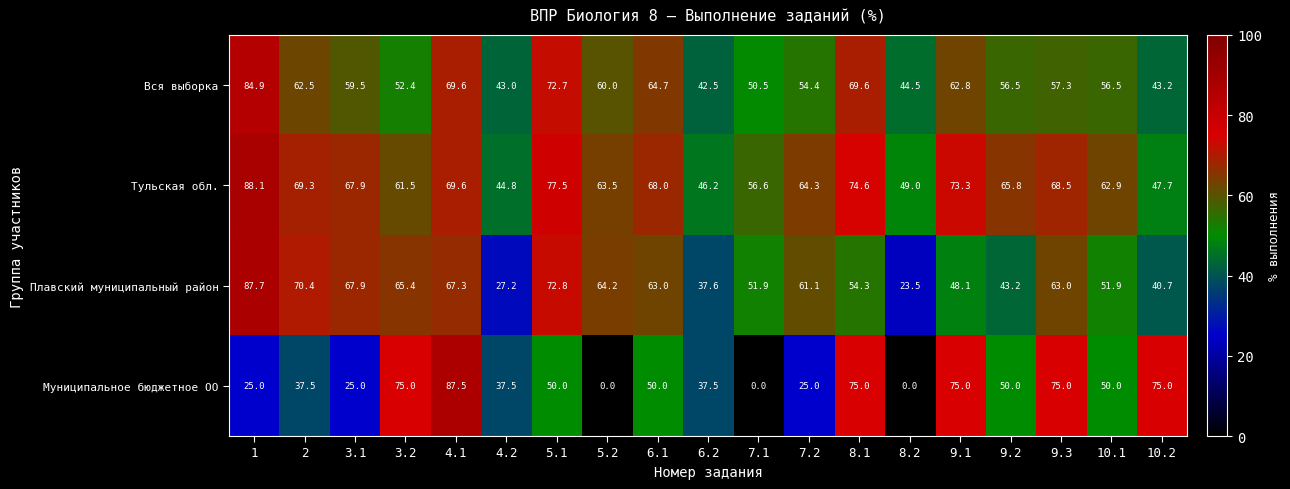

List the series in order of their peak value, highest first.

Тульская обл., Плавский муниципальный район, Муниципальное бюджетное ОО, Вся выборка